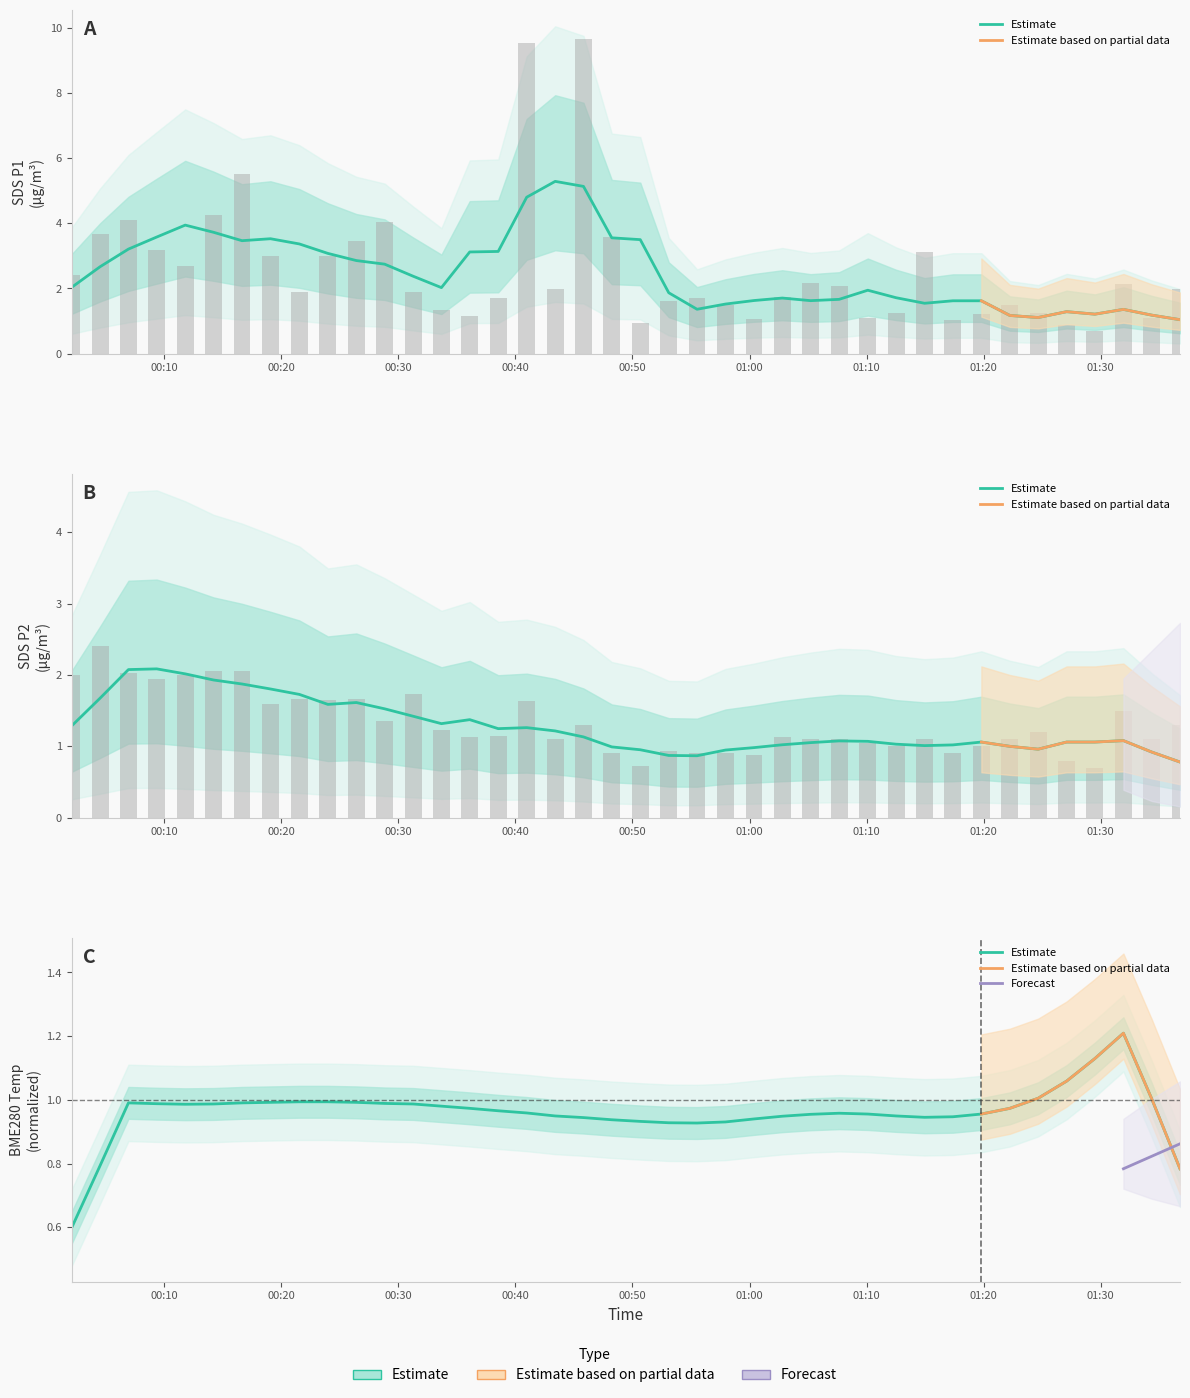

Rank the categories by SDS_P1 value from highest to lowest.

2021/11/29 00:45:49, 2021/11/29 00:40:58, 2021/11/29 00:16:39, 2021/11/29 00:14:13, 2021/11/29 00:06:57, 2021/11/29 00:28:50, 2021/11/29 00:04:32, 2021/11/29 00:48:14, 2021/11/29 00:26:25, 2021/11/29 00:09:22, 2021/11/29 01:14:57, 2021/11/29 00:19:05, 2021/11/29 00:23:59, 2021/11/29 00:11:48, 2021/11/29 00:02:06, 2021/11/29 01:05:13, 2021/11/29 01:31:56, 2021/11/29 01:07:39, 2021/11/29 00:43:24, 2021/11/29 01:36:46, 2021/11/29 00:31:16, 2021/11/29 00:21:33, 2021/11/29 01:02:48, 2021/11/29 00:38:32, 2021/11/29 00:55:31, 2021/11/29 00:53:06, 2021/11/29 00:57:57, 2021/11/29 01:22:14, 2021/11/29 00:33:41, 2021/11/29 01:12:31, 2021/11/29 01:24:39, 2021/11/29 01:19:48, 2021/11/29 00:36:06, 2021/11/29 01:10:06, 2021/11/29 01:34:21, 2021/11/29 01:00:23, 2021/11/29 01:17:22, 2021/11/29 00:50:40, 2021/11/29 01:27:05, 2021/11/29 01:29:30